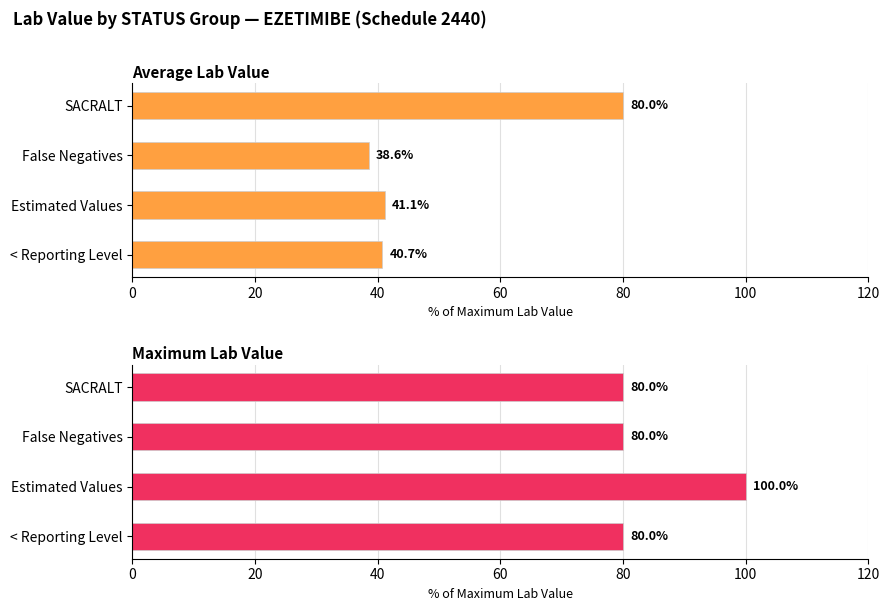

List the series in order of their overall mean, lowest first.

Average Lab Value, Maximum Lab Value